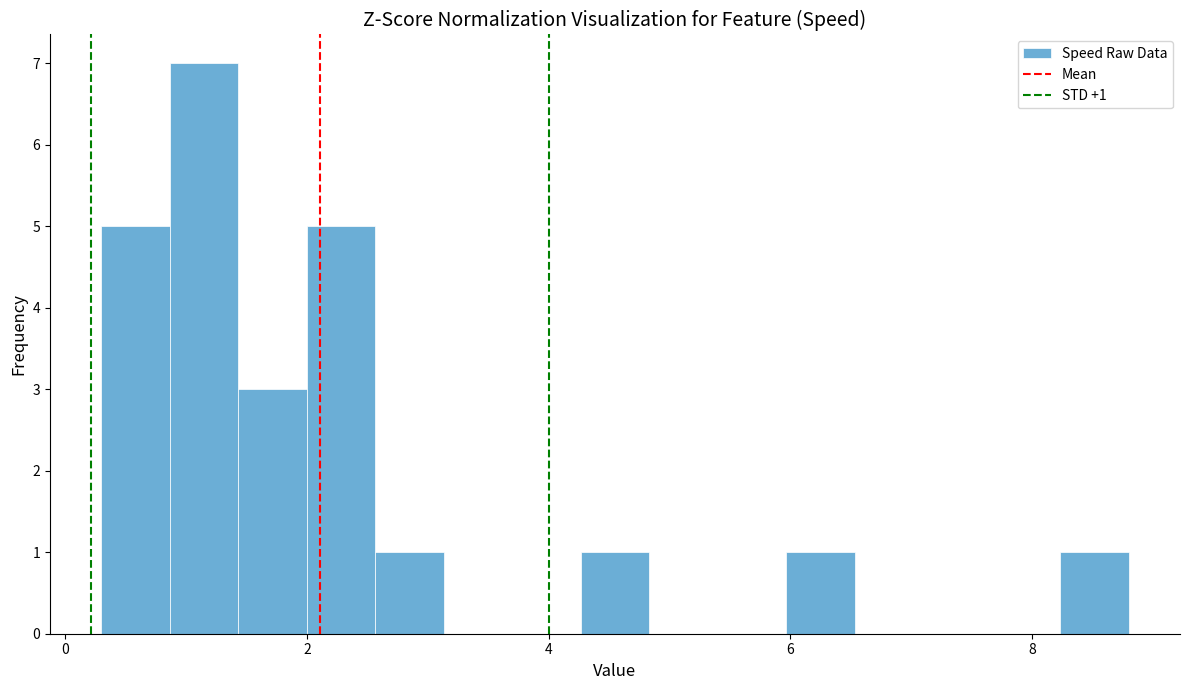

Read against the x-axis, roughly where is the centre of the tallest bar?

1.2